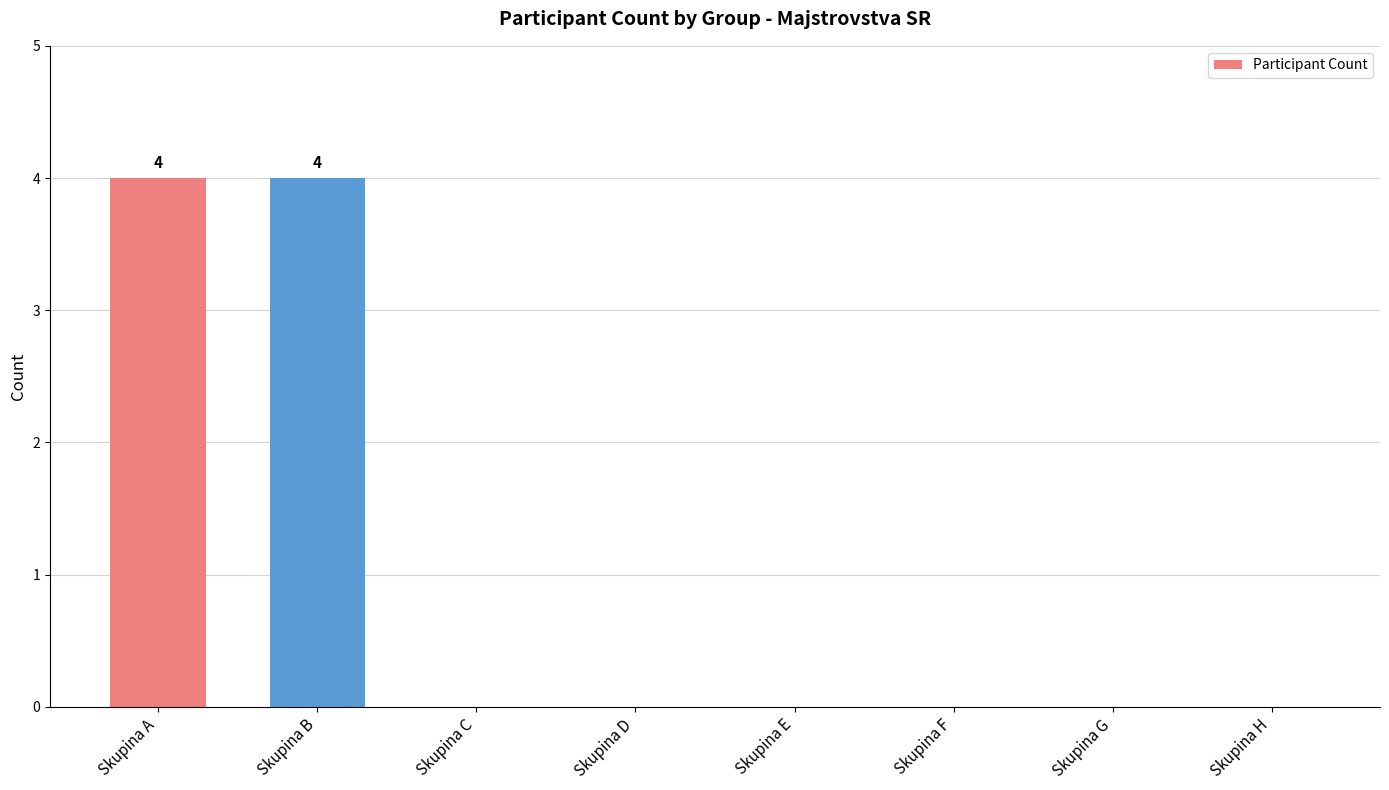

What is the maximum value shown in the chart?

4